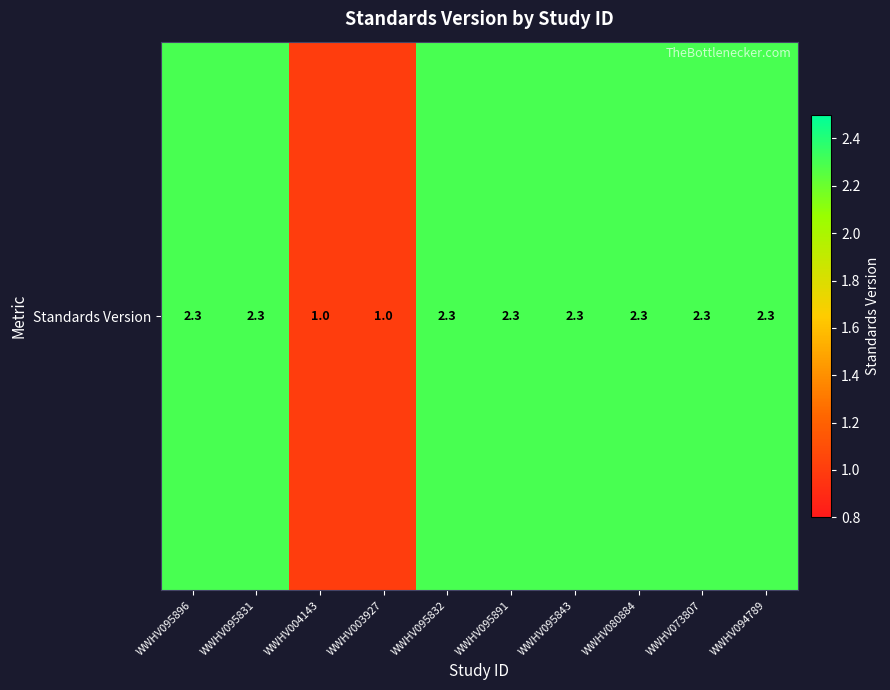

Reading right to left, list all the values displayed in this chart.

WWHV094789=2.3	WWHV073807=2.3	WWHV080884=2.3	WWHV095843=2.3	WWHV095891=2.3	WWHV095832=2.3	WWHV003927=1.0	WWHV004143=1.0	WWHV095831=2.3	WWHV095896=2.3